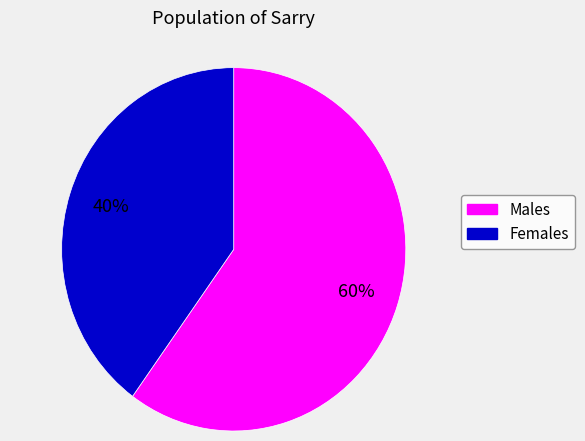

To the nearest percent, what is the average slice percentage?

50%